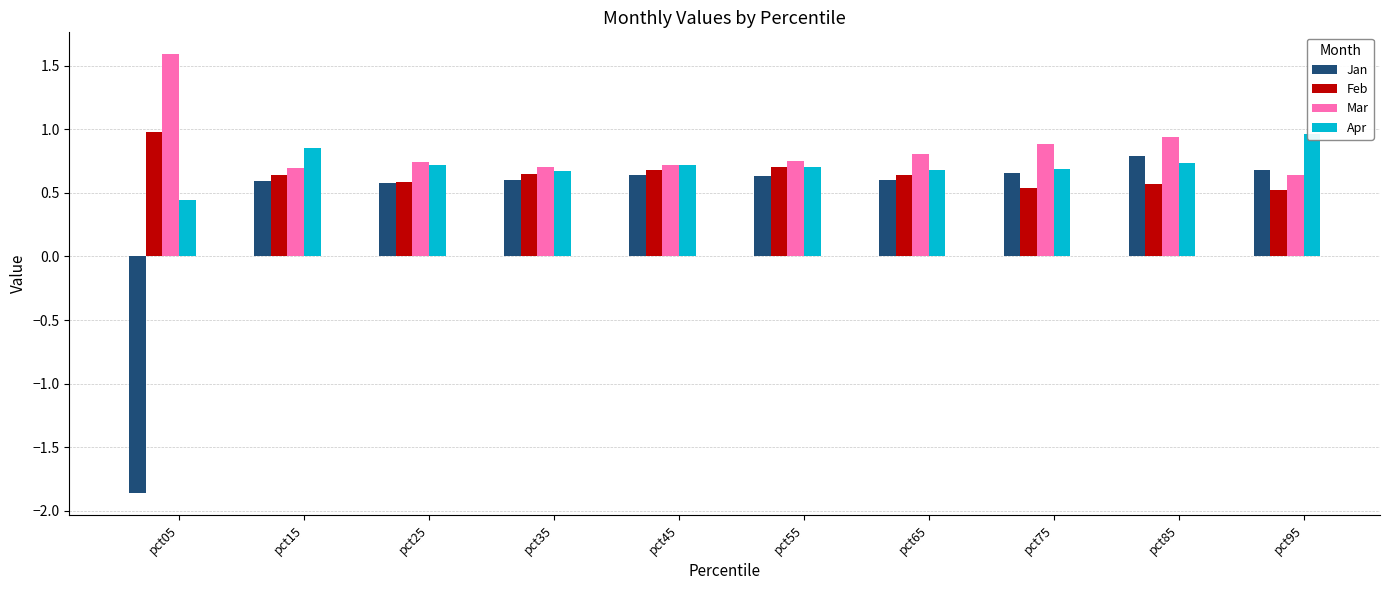

Read the Jan value at pct55.

0.6